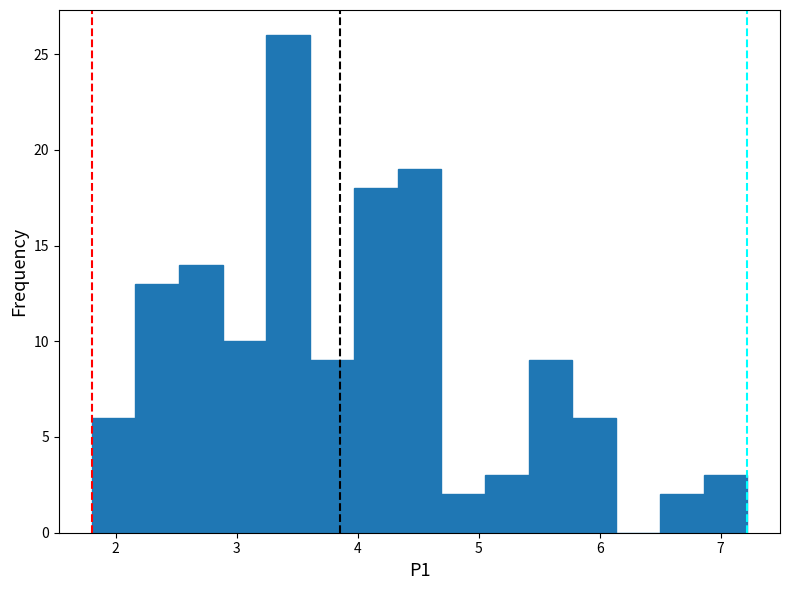

Read against the x-axis, roughly where is the centre of the tallest bar?

3.4